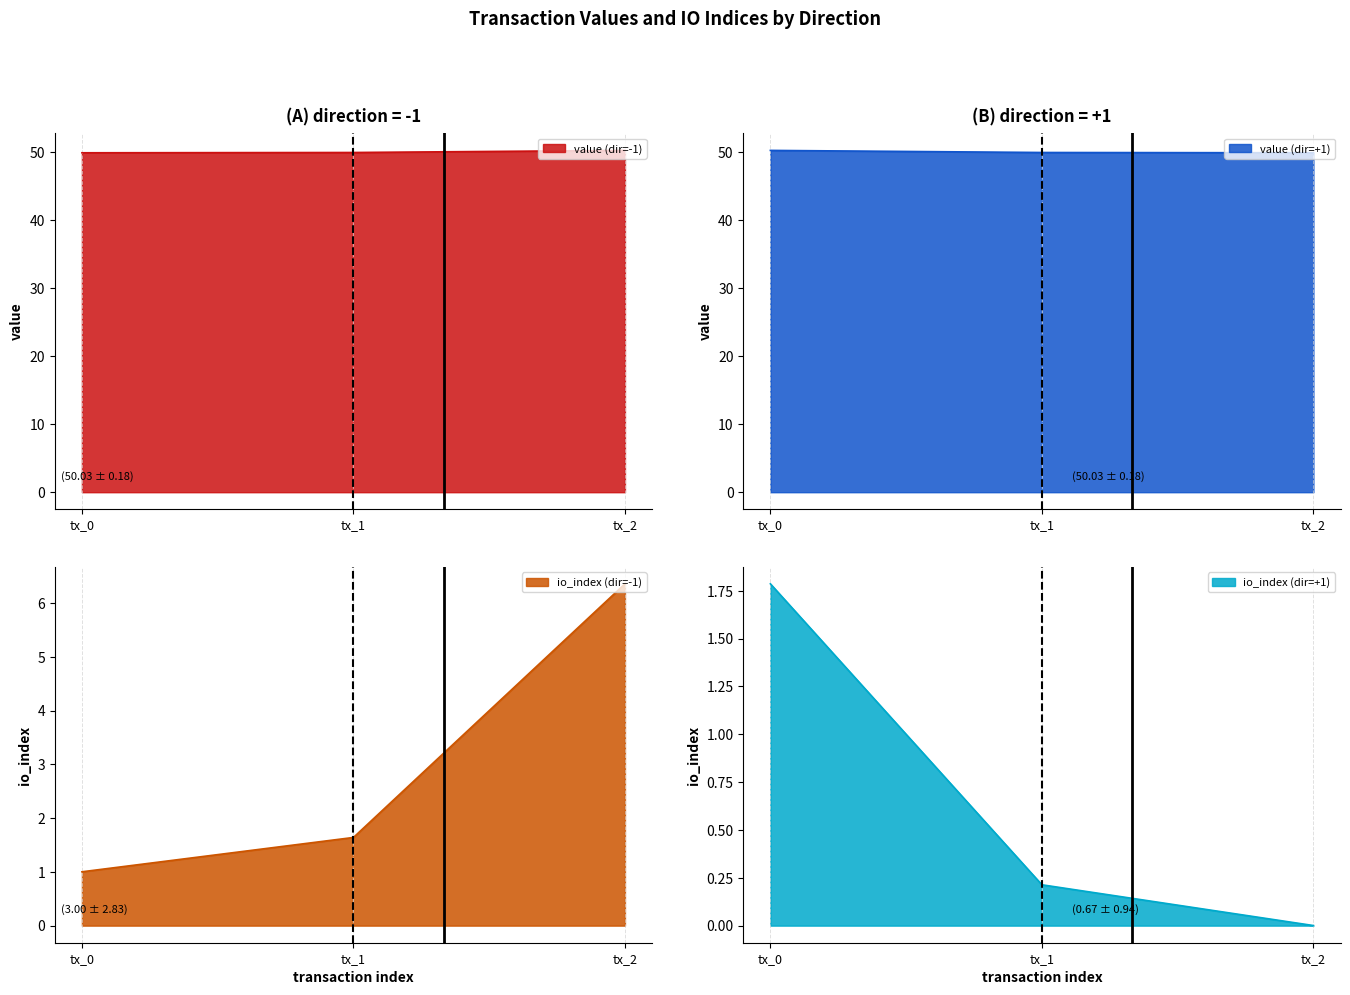

The value of value (dir=-1) at tx_0 is 49.9. True or false?

True